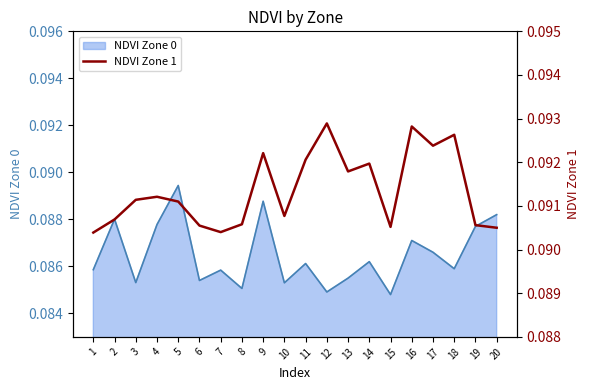

How many categories are shown in the chart?

20